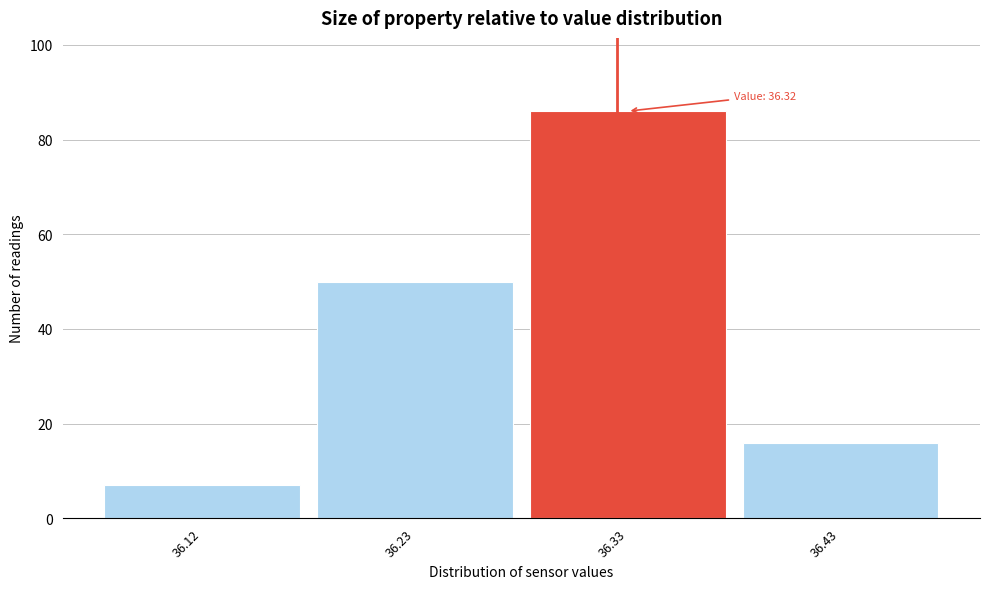

Reading right to left, list all the values displayed in this chart.

16	86	50	7